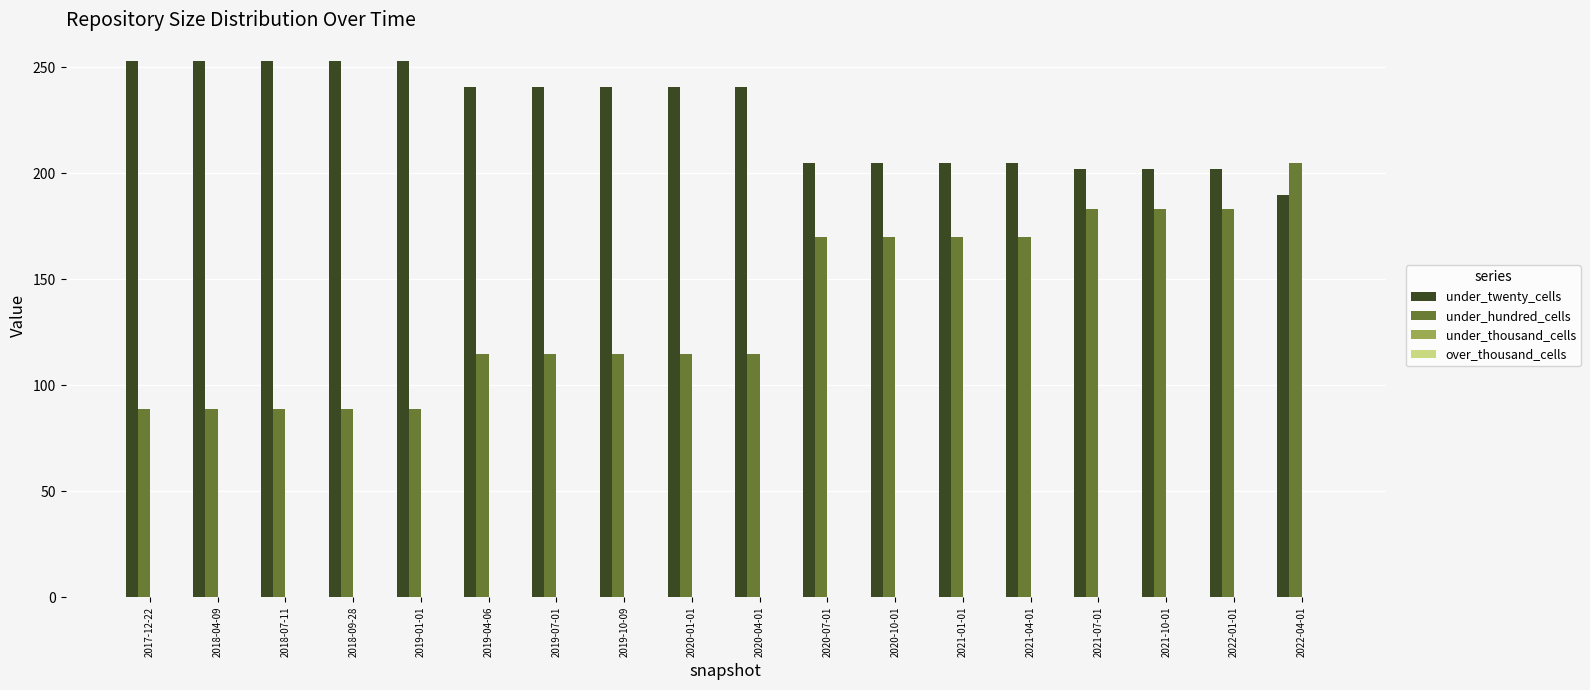

Count the number of categories in the chart.

18